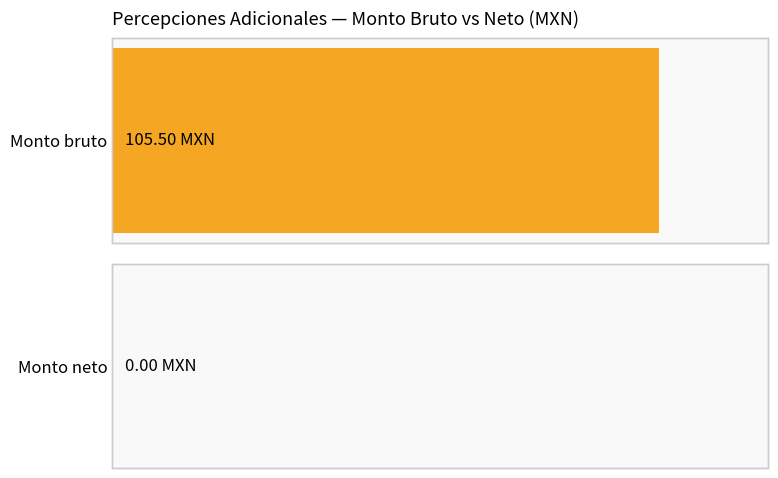

Which series changed the most between 1 and 2?

Monto bruto